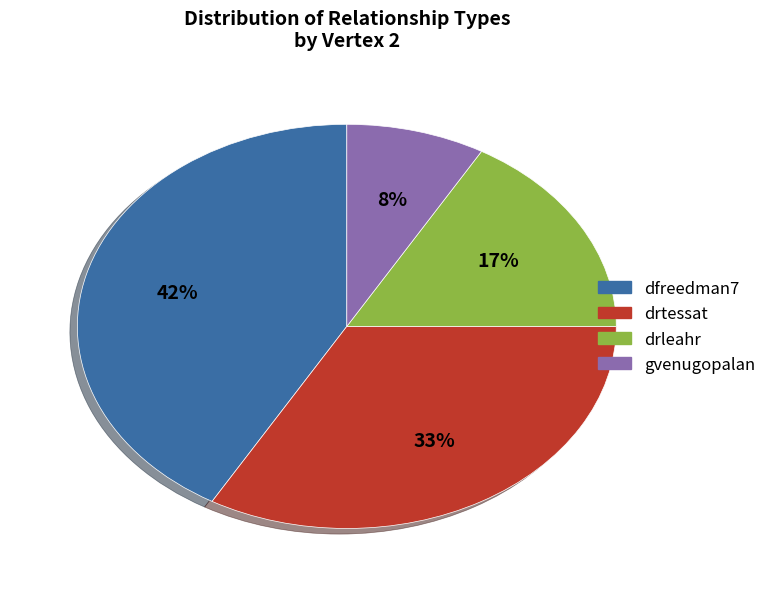

How many slices are in this pie chart?

4